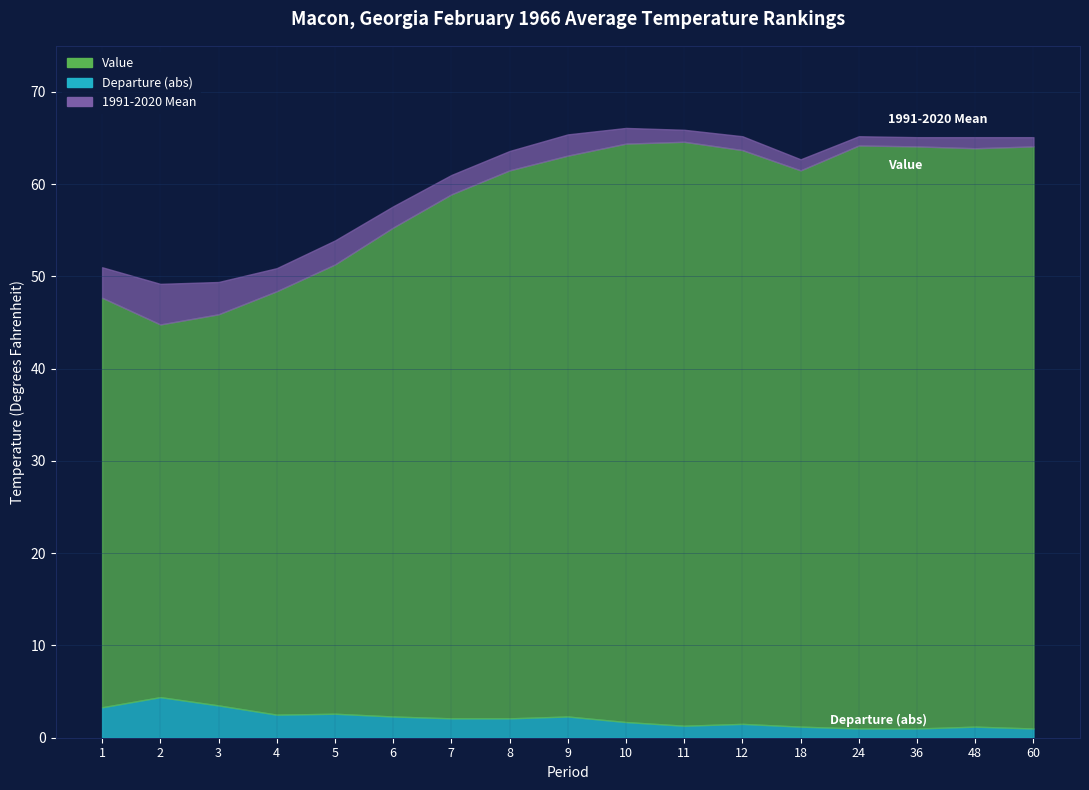

True or false: Departure and Value intersect in this chart.

False